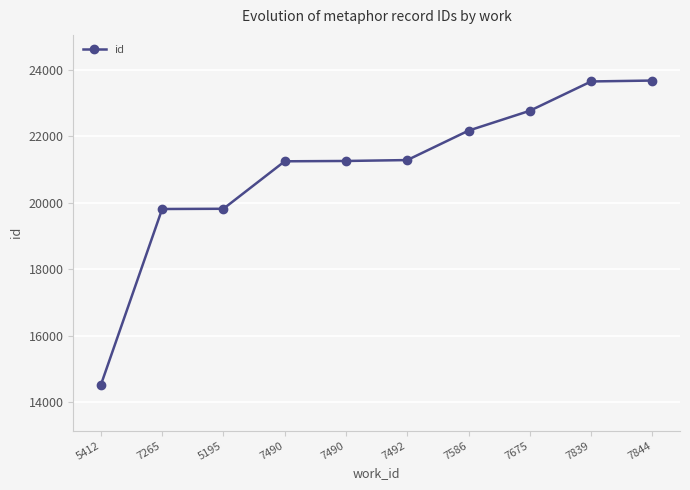

Reading left to right, extract all data points from this chart.

5412=14513	7265=19806	5195=19813	7490=21241	7490=21251	7492=21278	7586=22164	7675=22761	7839=23643	7844=23670